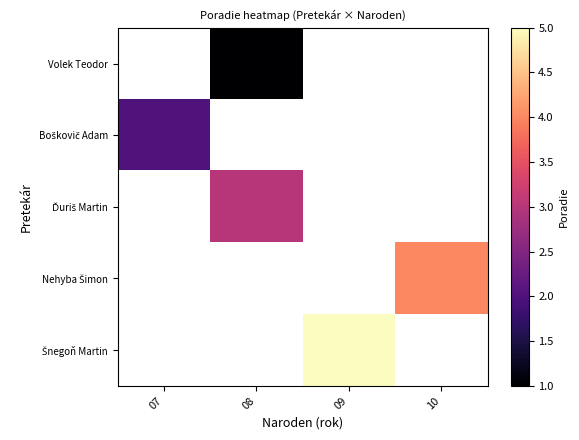

The value of Boškovič Adam at 07 is 3.3. True or false?

False